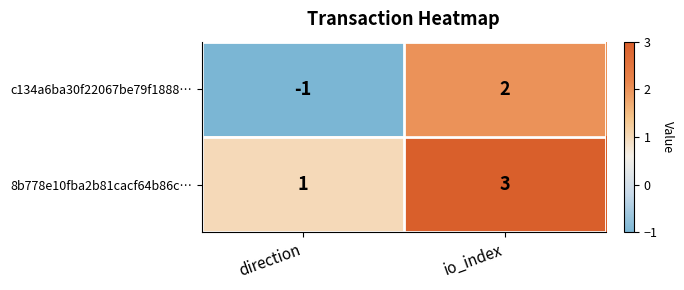

Which series has the widest spread of values?

c134a6ba30f22067be79f1888…